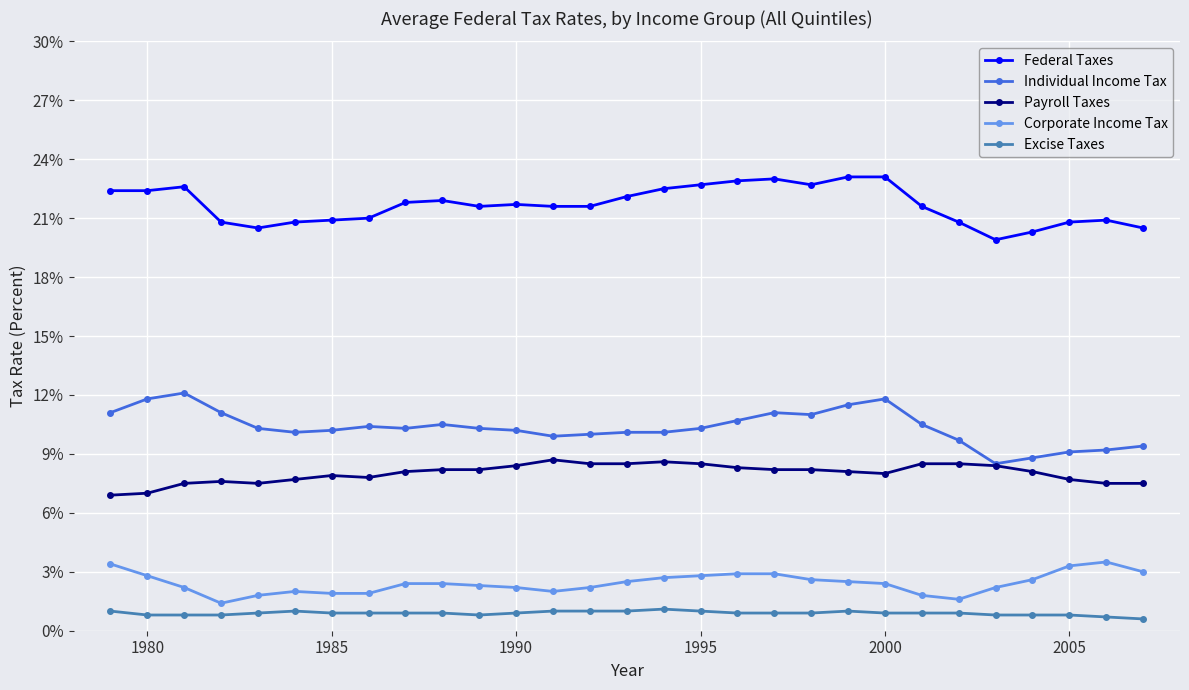

Rank the series by their maximum value, from lowest to highest.

Excise Taxes, Corporate Income Tax, Payroll Taxes, Individual Income Tax, Federal Taxes